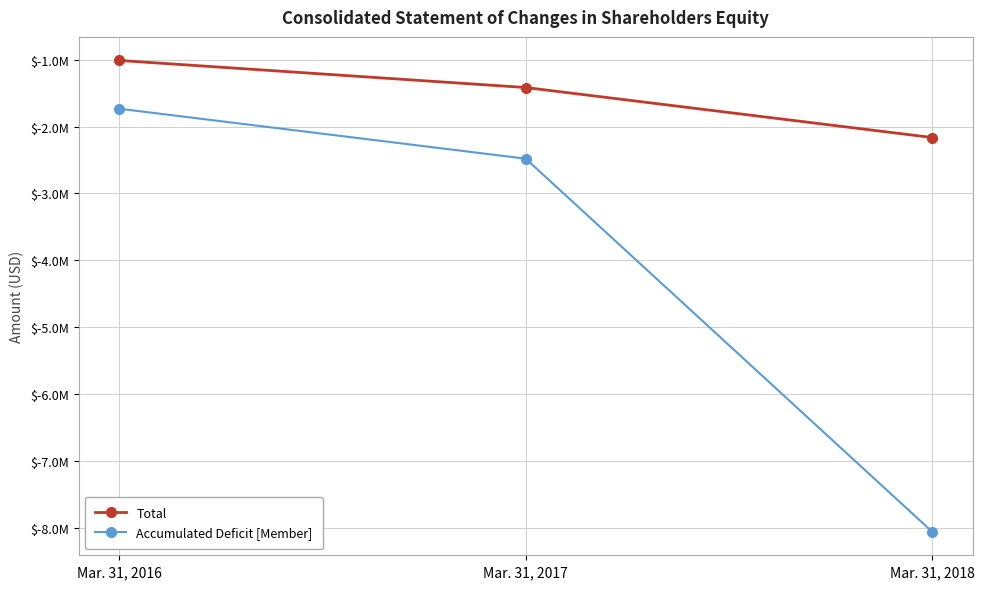

Rank the series at Mar. 31, 2017 from lowest to highest value.

Accumulated Deficit [Member], Total